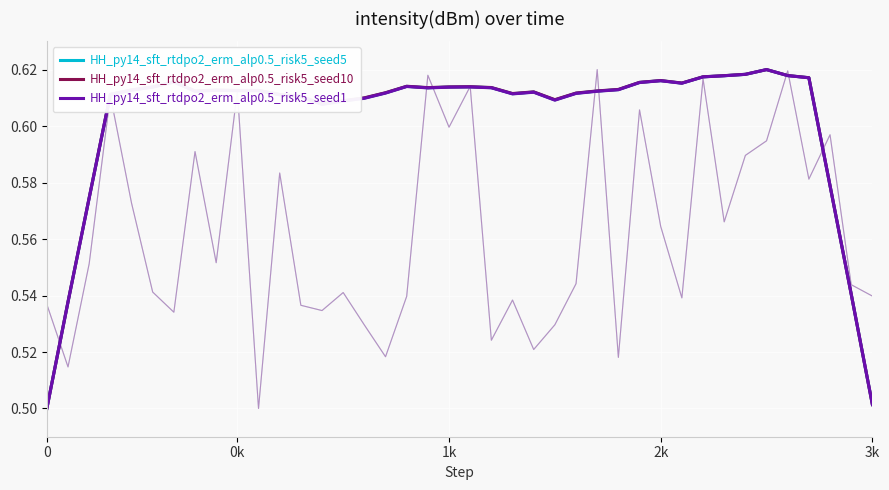

What is the label of the 8th point from the left?

7